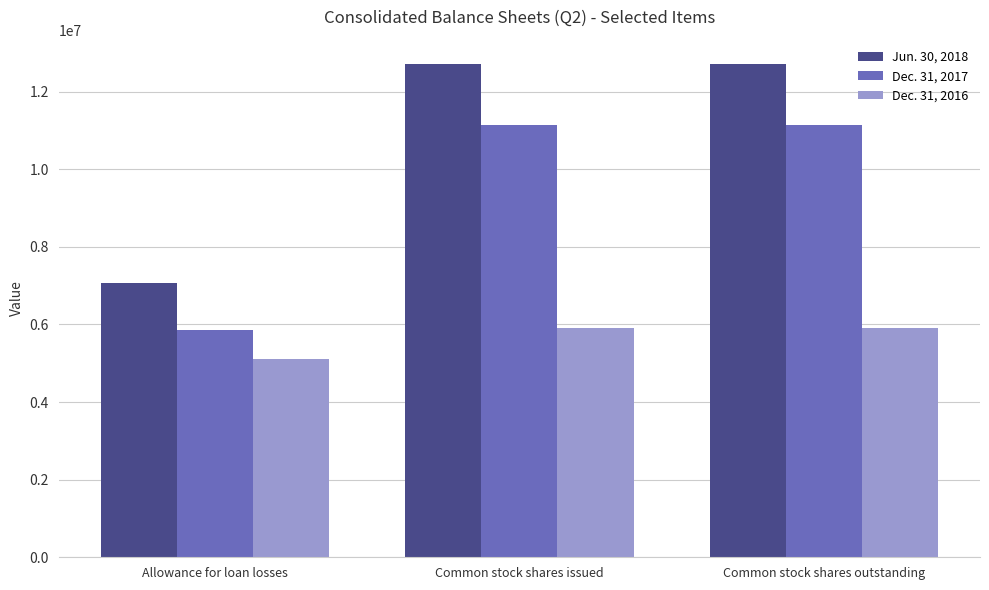

What position from the left is Common stock shares outstanding?

3